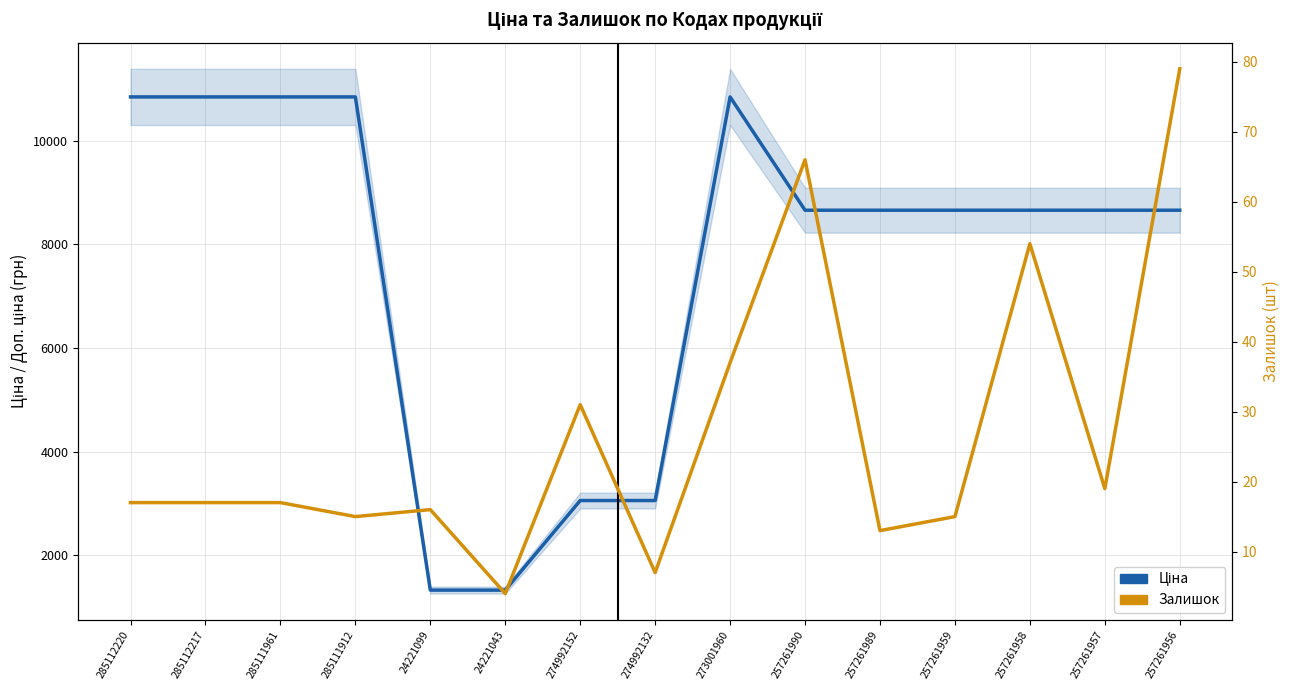

At how many categories does at least one series exceed 2778?

13